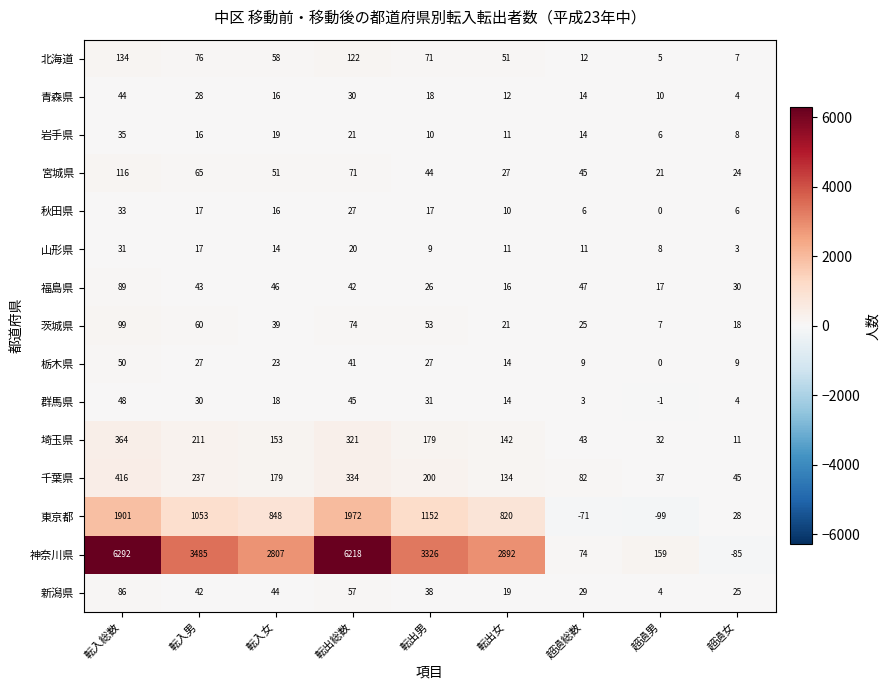

True or false: 北海道 has a value of 6 at 超過総数.

False